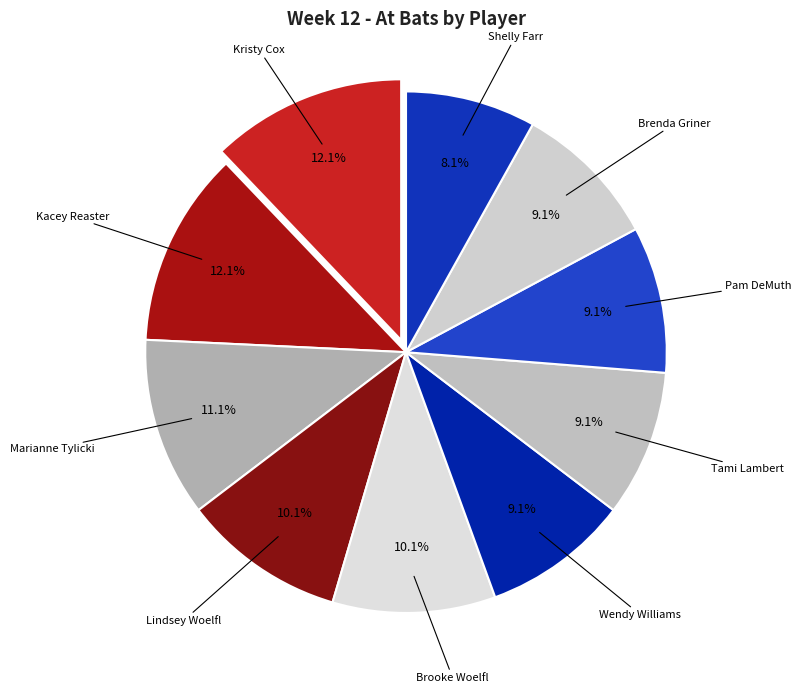

Which category has the smallest portion of the pie?

Shelly Farr